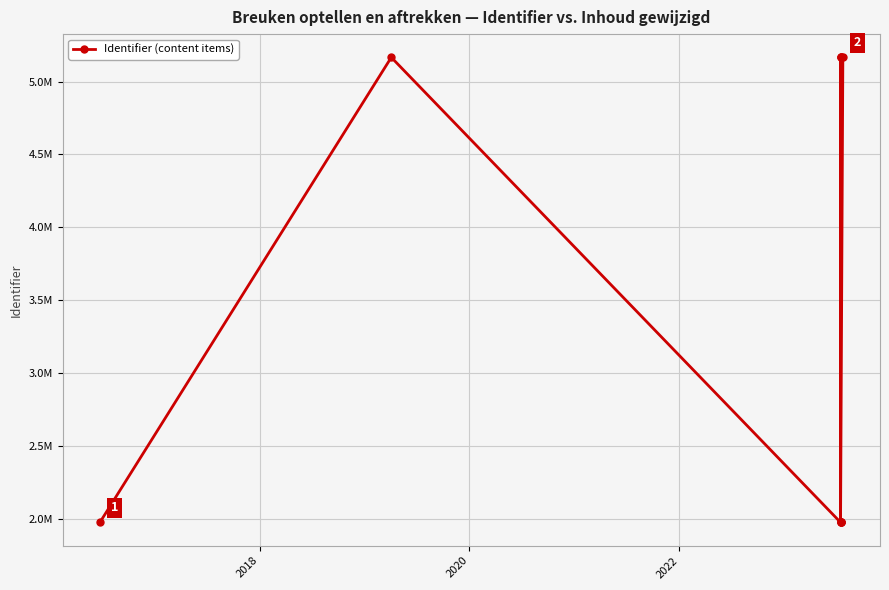

How many series are shown in this chart?

1